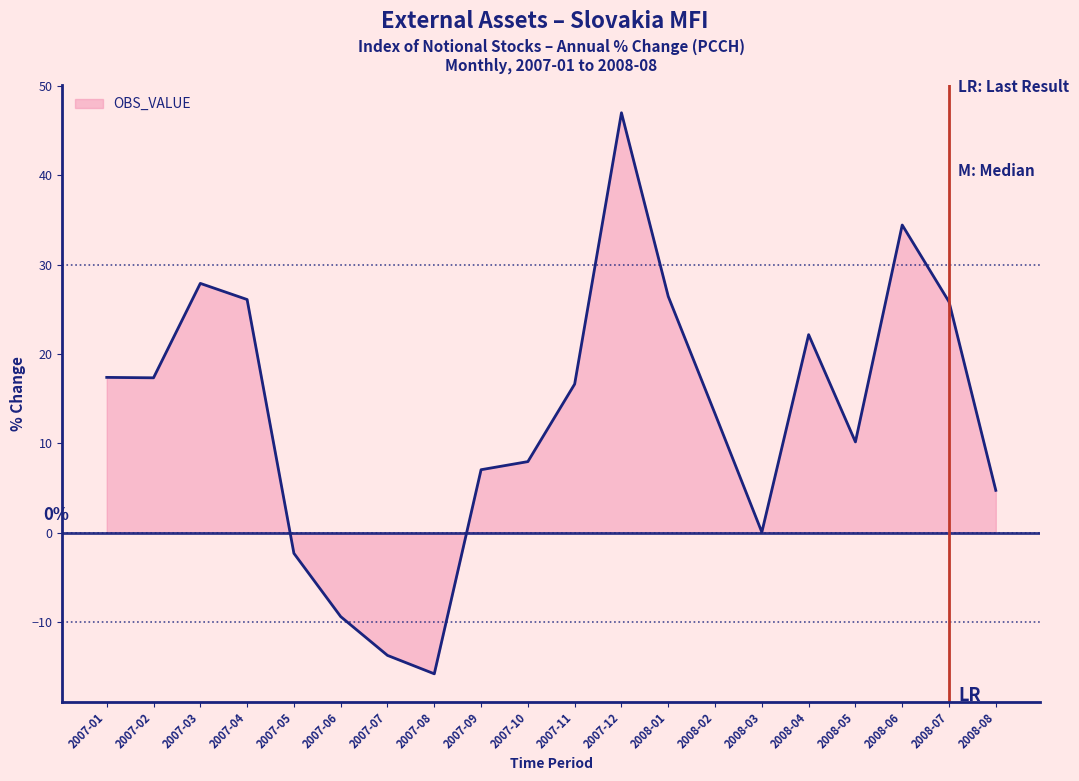

What is the difference between the maximum and minimum values?

62.8